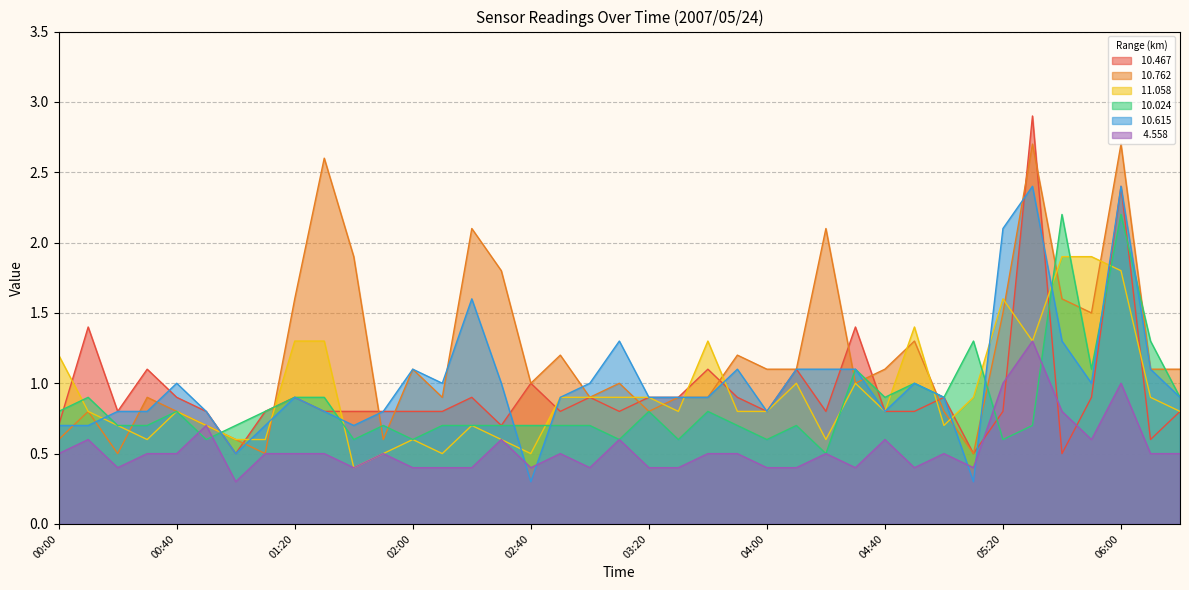

What is the average value of the   4.558 series?

0.5